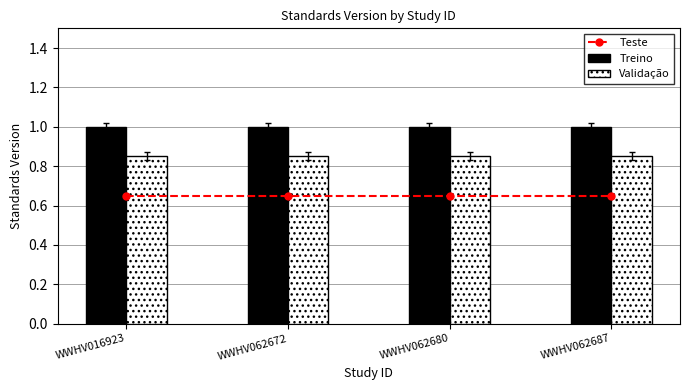

What is the average value of the Validação series?

0.8